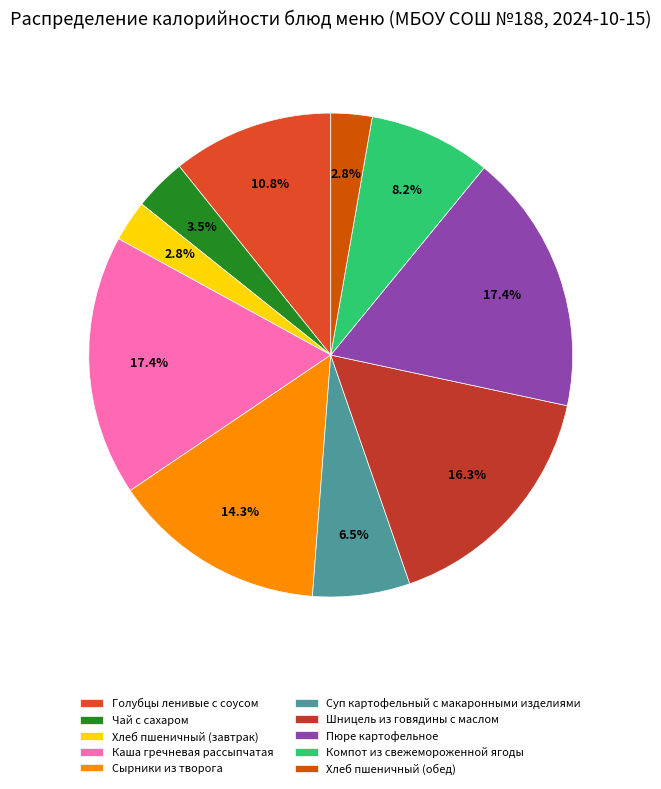

To the nearest percent, what portion does Сырники из творога represent?

14%